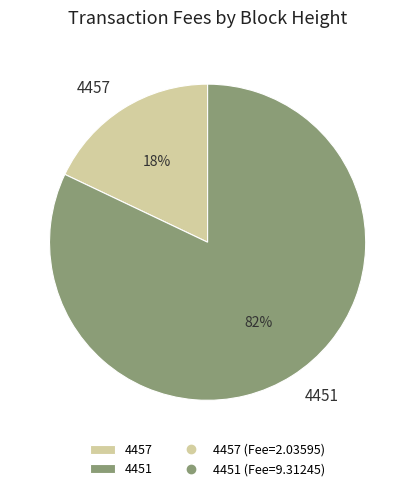

To the nearest percent, what is the average slice percentage?

50%